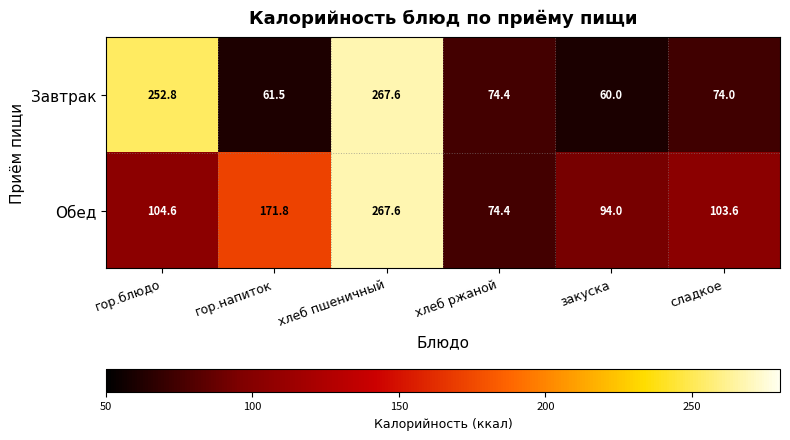

What is the smallest value displayed?

60.0